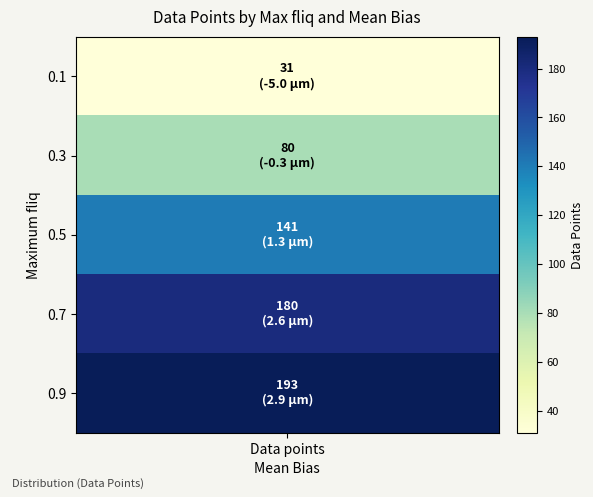

What is the approximate value at 2, to the nearest 10?

140